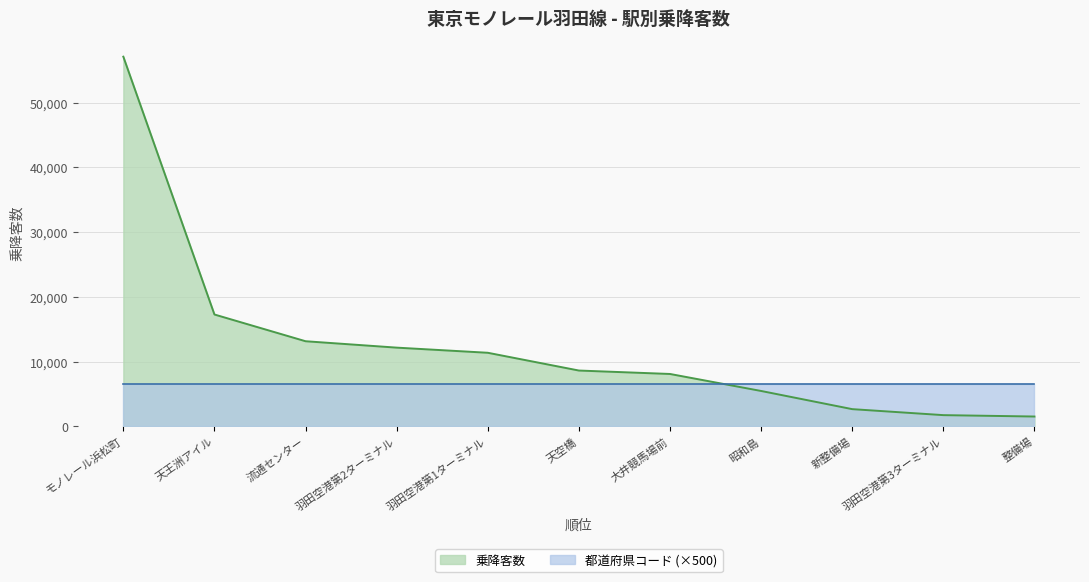

Between 流通センター and 羽田空港第3ターミナル, which series saw the biggest shift?

乗降客数